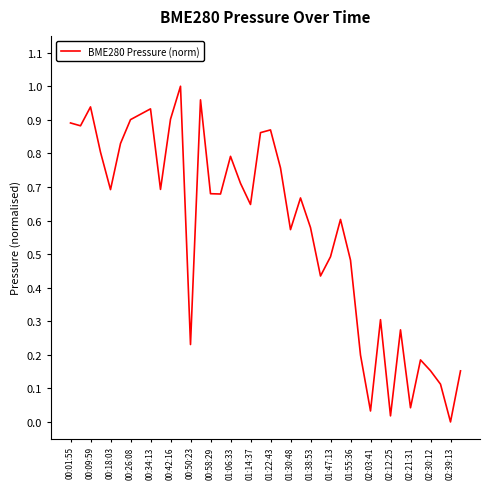

True or false: the data shows 0.4 at 01:30:48.

False